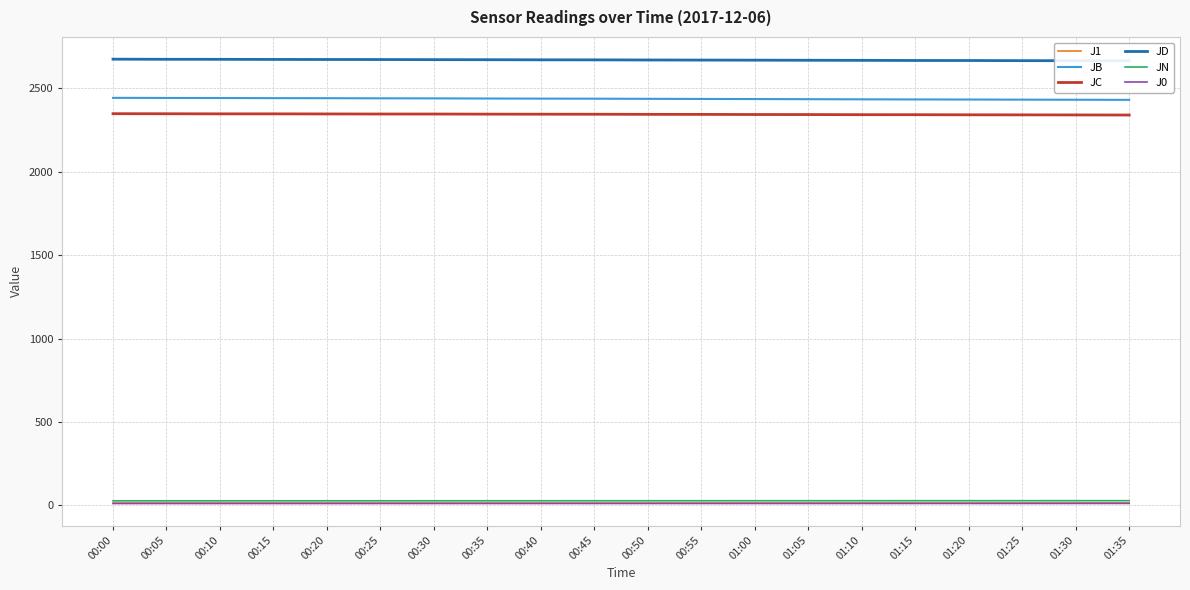

At which category does the chart reach its minimum across all series?

00:00